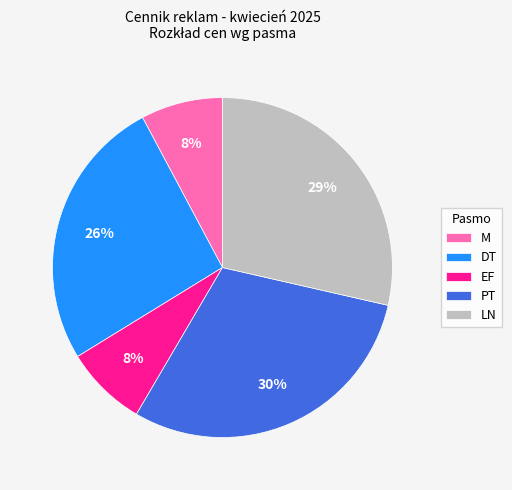

To the nearest percent, what is the difference between the DT and LN slice percentages?

3%